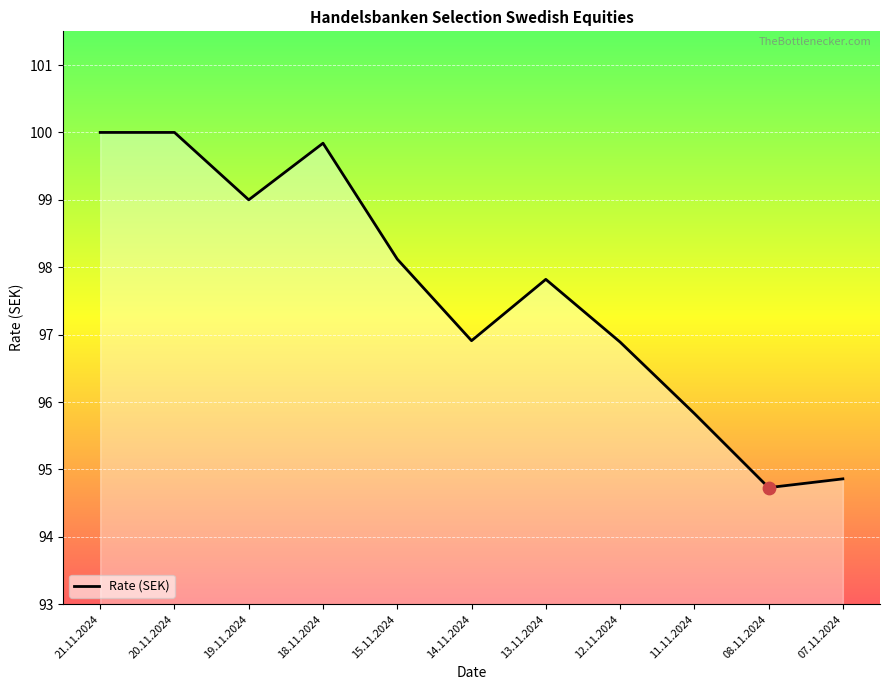

Approximately how many times larger is the value at 18.11.2024 compared to 13.11.2024?

1.0